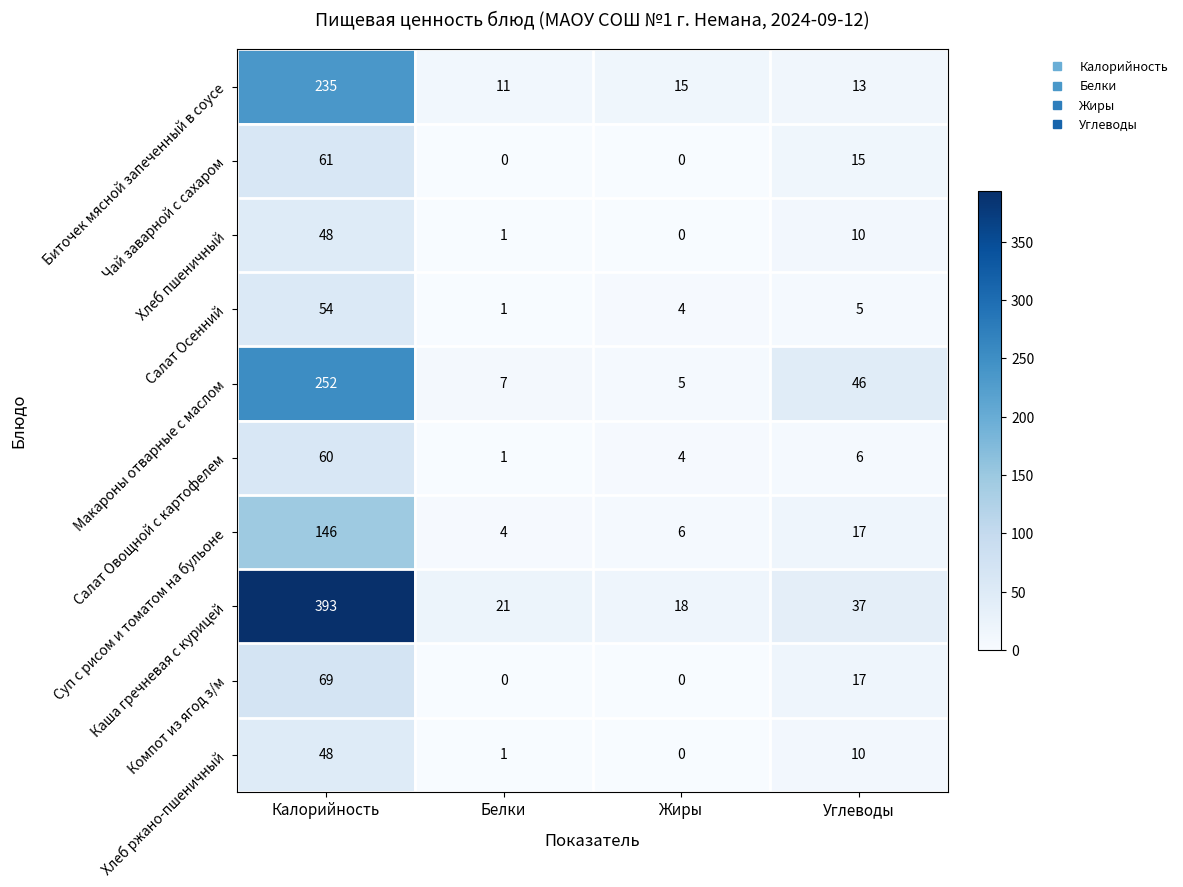

Which category has the lowest value in the Хлеб ржано-пшеничный series?

Жиры